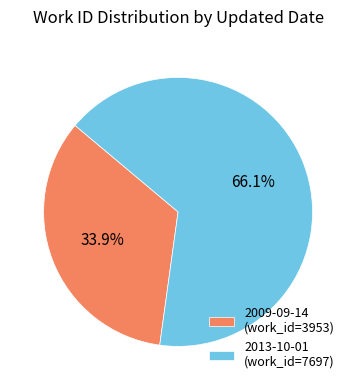

True or false: 2013-10-01 accounts for 66% of the total.

True